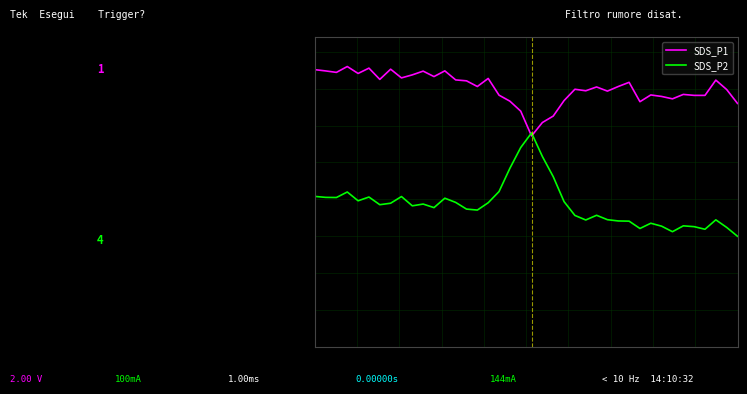

Where is SDS_P1 nearest to the value 0?

20